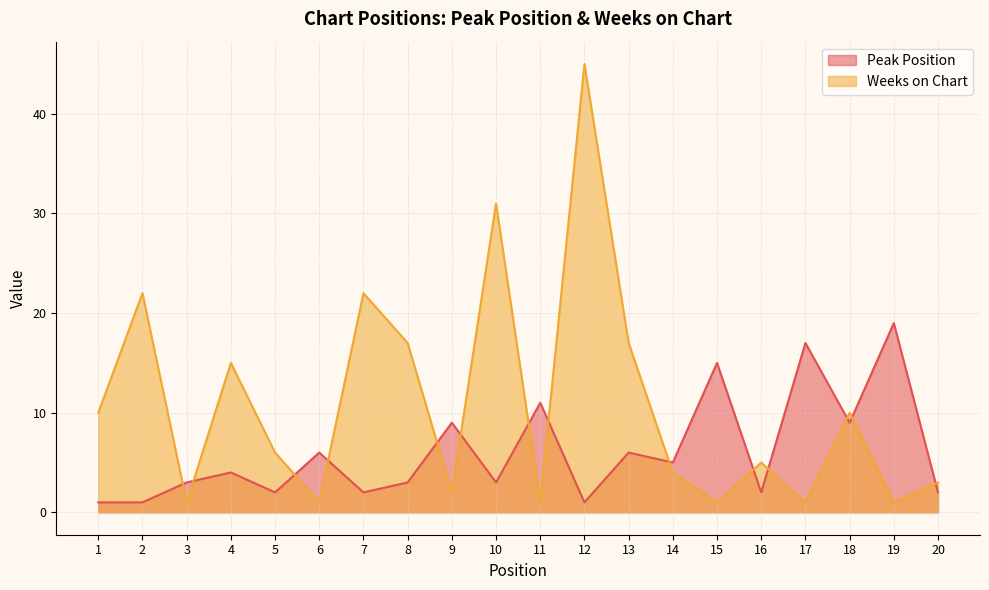

In Weeks on Chart, how many points are lower than both neighbors (excluding endpoints)?

7